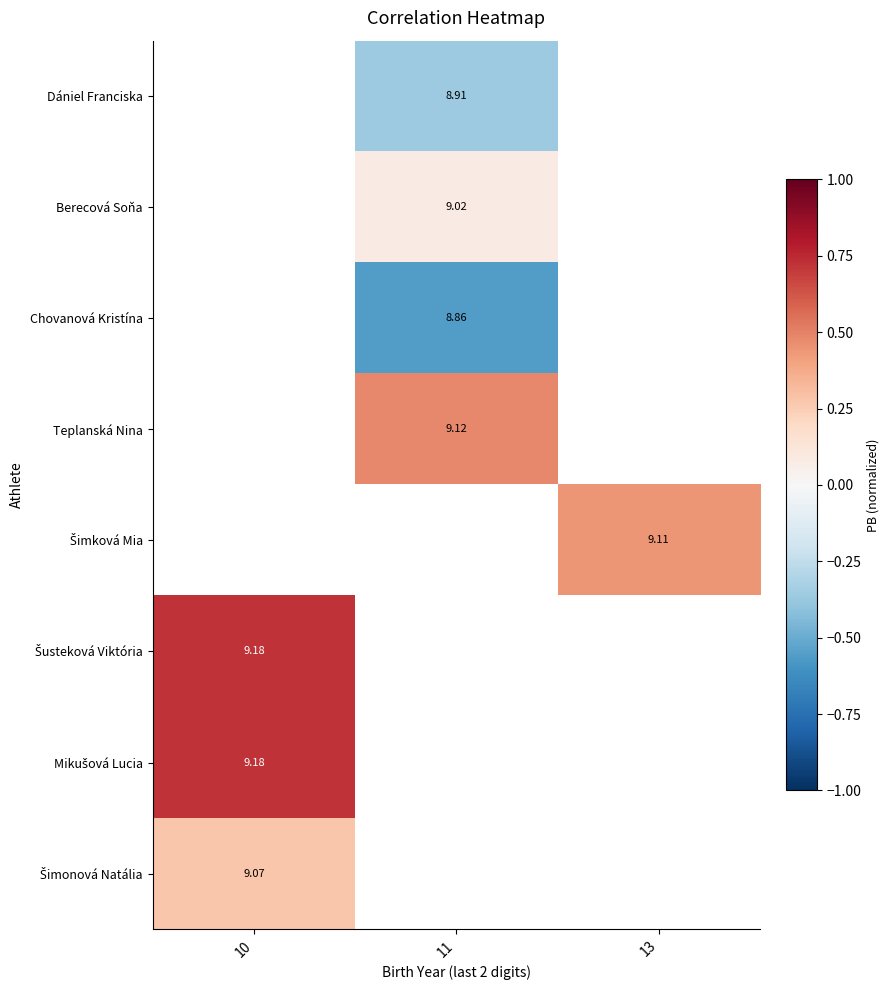

Which has a higher value, 10 or 11?

11